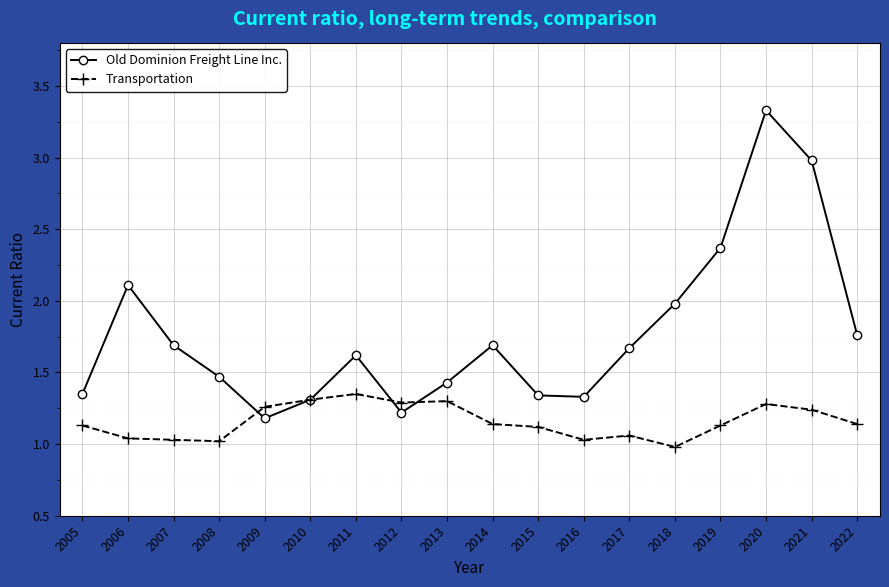

Which category has the lowest value across all series?

2018